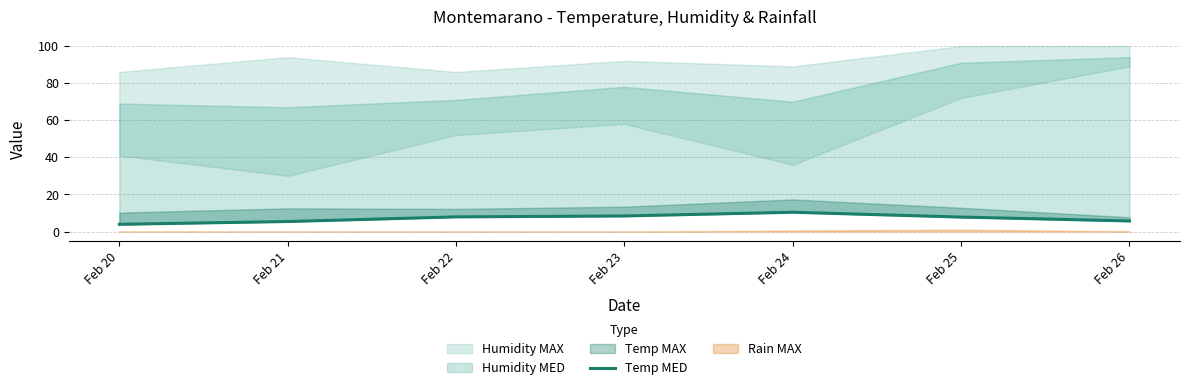

True or false: the data shows 7.9 at Feb 22.

True